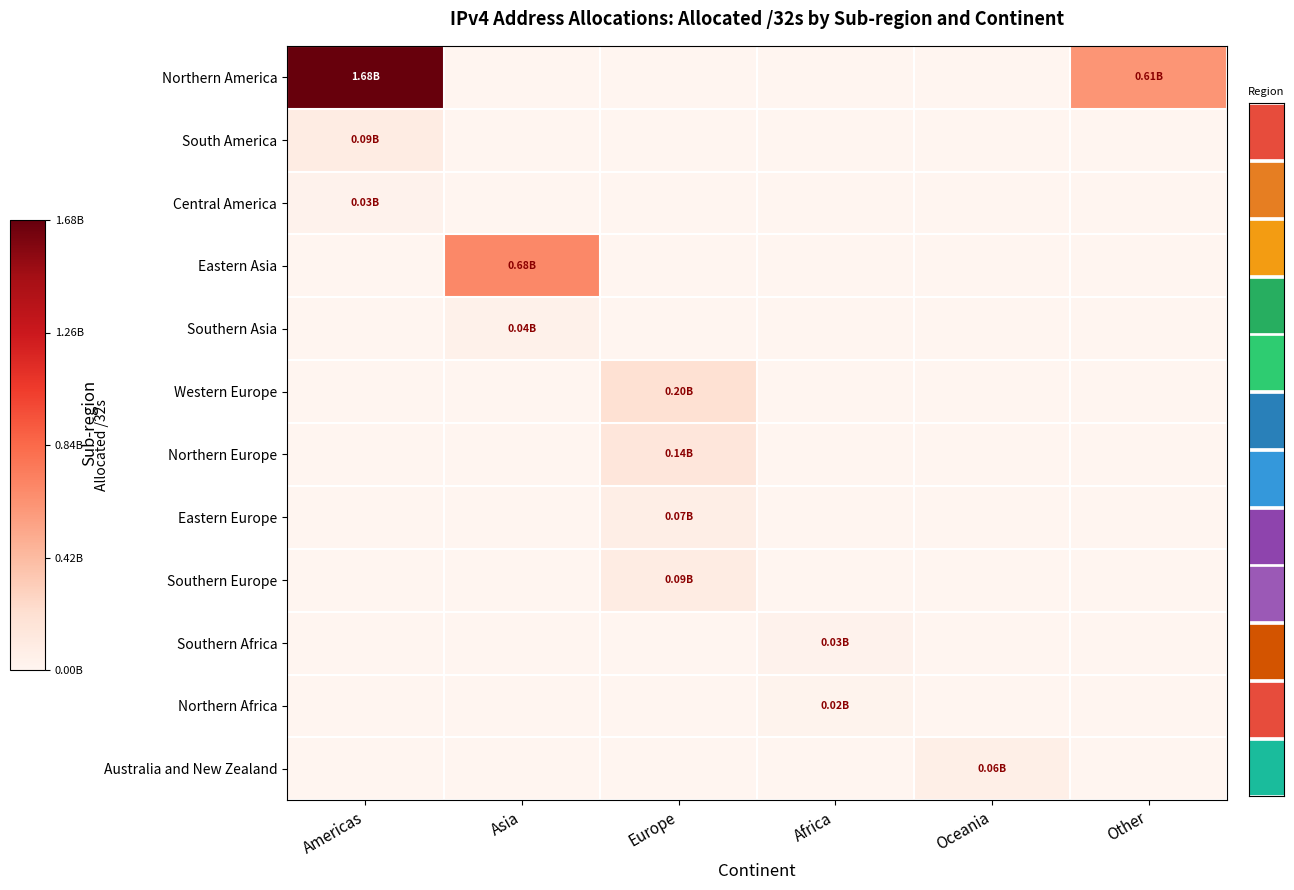

At which category is the sum across all series the highest?

Americas